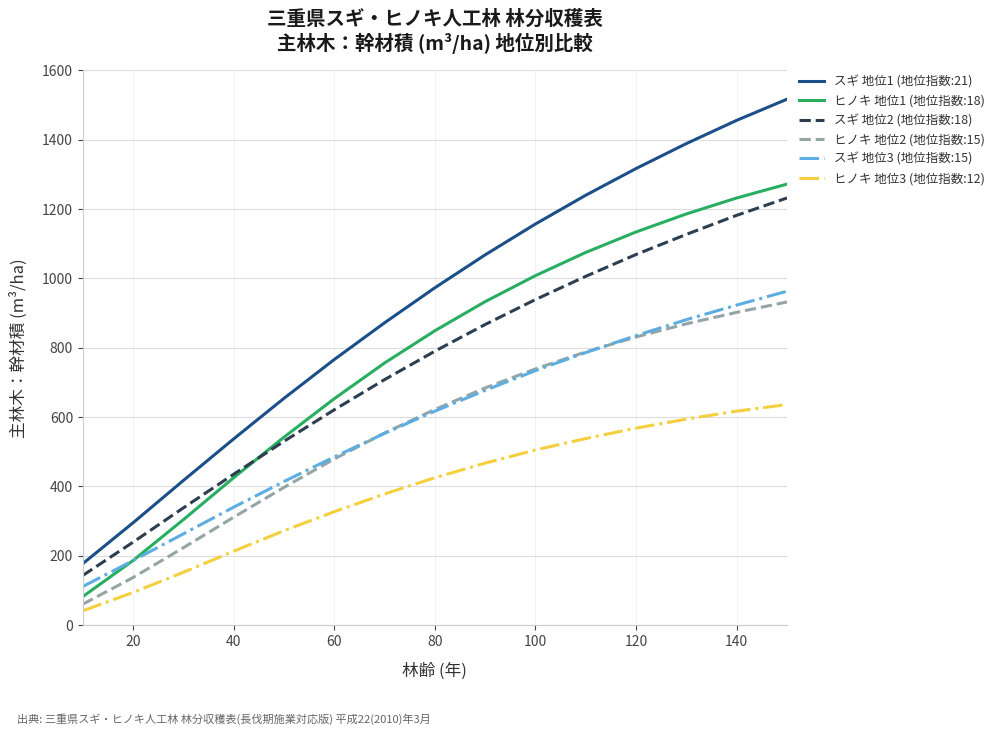

Reading left to right, list all the values displayed in this chart.

スギ 地位1 (地位指数:21): 177	295	417	537	654	766	872	973	1068	1157	1240	1317	1389	1456	1517
ヒノキ 地位1 (地位指数:18): 82	186	304	425	542	653	756	849	933	1008	1075	1134	1186	1232	1272
スギ 地位2 (地位指数:18): 143	239	338	435	530	621	708	790	867	939	1006	1069	1127	1182	1232
ヒノキ 地位2 (地位指数:15): 60	137	223	311	397	479	554	622	684	739	788	831	869	902	932
スギ 地位3 (地位指数:15): 111	186	263	340	414	485	553	617	677	734	786	835	881	923	963
ヒノキ 地位3 (地位指数:12): 41	94	152	213	272	327	378	425	467	505	538	568	594	617	636